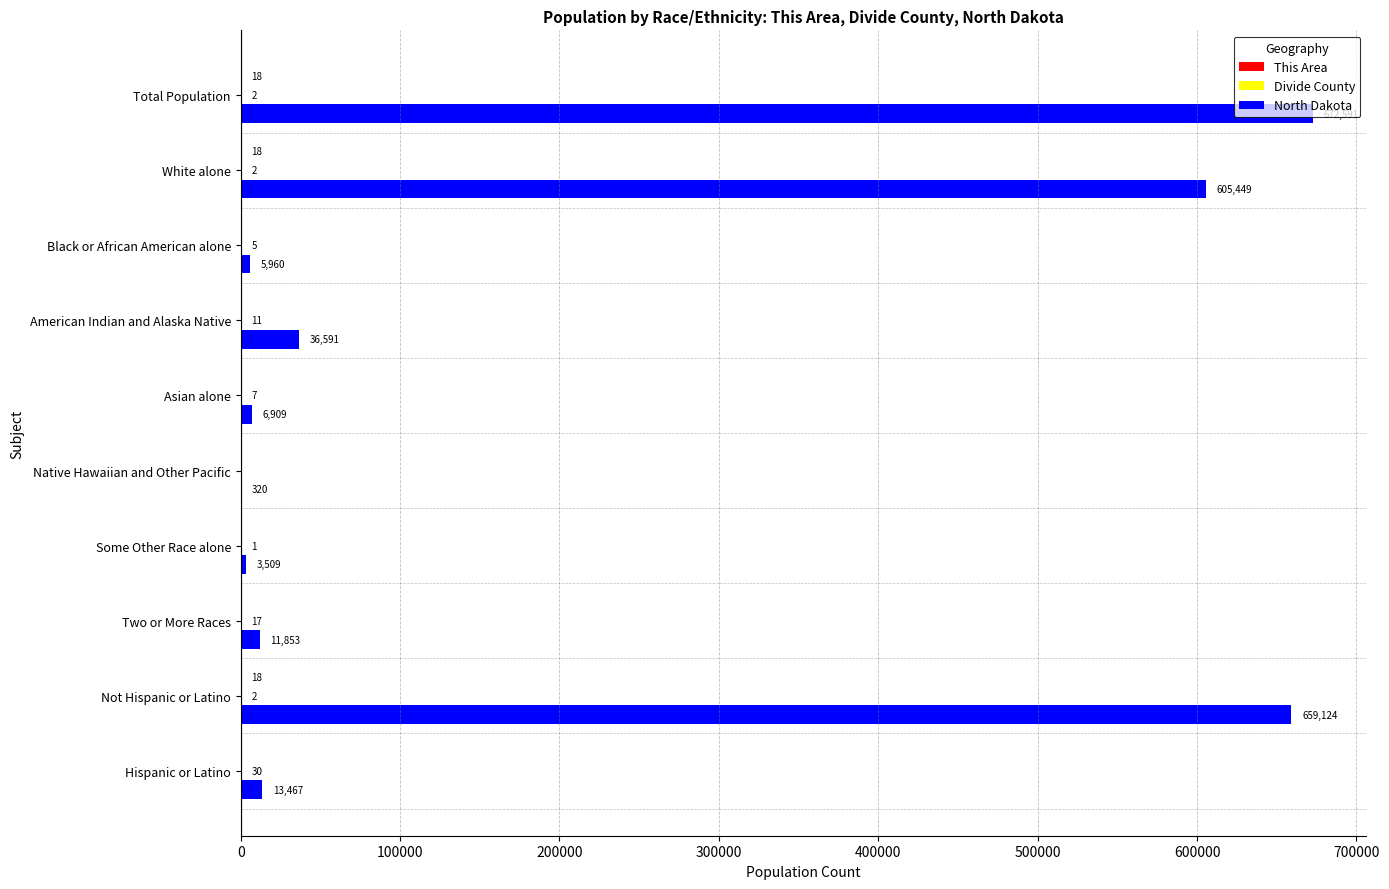

Which series changed the most between American Indian and Alaska Native and Asian alone?

North Dakota